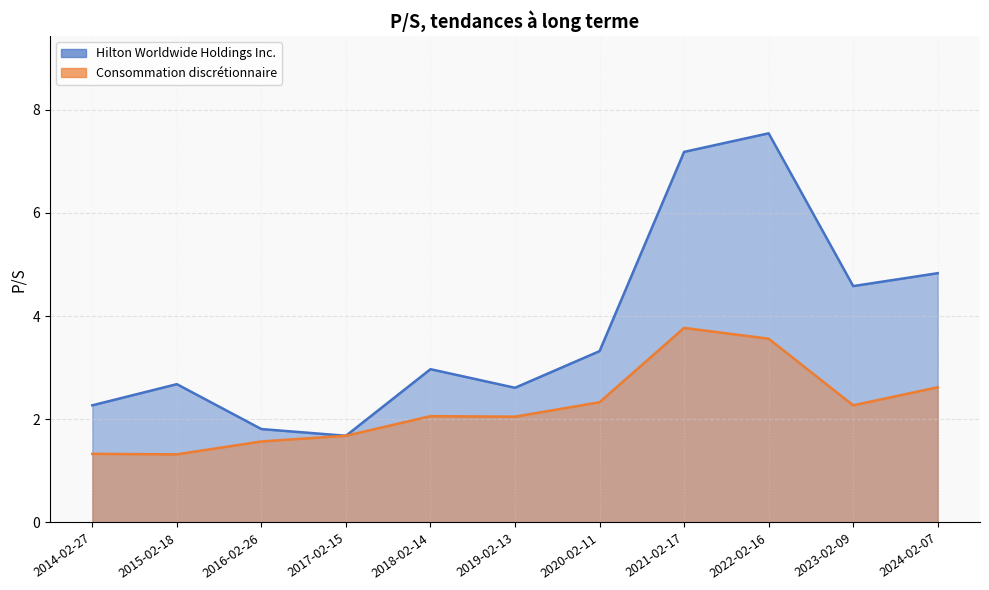

True or false: Consommation discrétionnaire and Hilton Worldwide Holdings Inc. intersect in this chart.

False